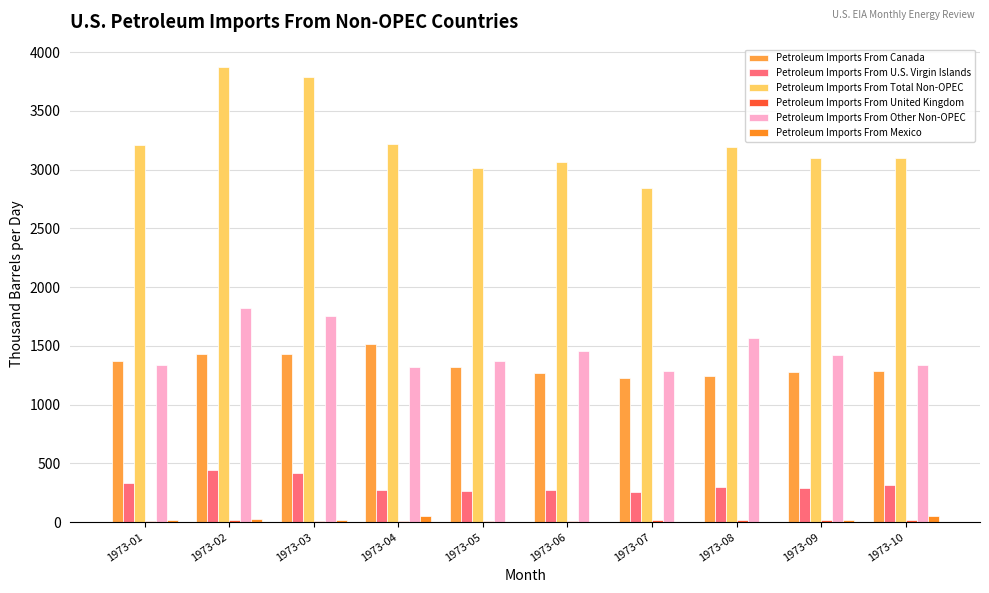

Reading left to right, list all the values displayed in this chart.

Petroleum Imports From Canada: 1973-01=1370.5	1973-02=1428.9	1973-03=1431.3	1973-04=1512.2	1973-05=1322.0	1973-06=1268.4	1973-07=1230.6	1973-08=1245.0	1973-09=1280.9	1973-10=1284.3
Petroleum Imports From U.S. Virgin Islands: 1973-01=336.1	1973-02=445.2	1973-03=418.7	1973-04=269.6	1973-05=261.3	1973-06=270.7	1973-07=257.8	1973-08=296.2	1973-09=291.7	1973-10=317.0
Petroleum Imports From Total Non-OPEC: 1973-01=3206.4	1973-02=3870.8	1973-03=3790.1	1973-04=3220.0	1973-05=3017.9	1973-06=3063.1	1973-07=2843.6	1973-08=3192.3	1973-09=3099.7	1973-10=3100.7
Petroleum Imports From United Kingdom: 1973-01=10.6	1973-02=14.1	1973-03=13.3	1973-04=8.8	1973-05=8.5	1973-06=8.9	1973-07=17.3	1973-08=19.8	1973-09=19.5	1973-10=17.0
Petroleum Imports From Other Non-OPEC: 1973-01=1337.8	1973-02=1821.9	1973-03=1750.7	1973-04=1318.5	1973-05=1370.8	1973-06=1458.0	1973-07=1284.1	1973-08=1569.5	1973-09=1426.1	1973-10=1333.2
Petroleum Imports From Mexico: 1973-01=16.7	1973-02=22.1	1973-03=20.8	1973-04=53.8	1973-05=0.0	1973-06=0.0	1973-07=0.0	1973-08=0.0	1973-09=20.8	1973-10=49.1